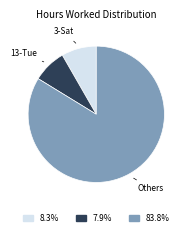

What is the ratio of the value at 13-Tue to the value at 3-Sat?

1.0